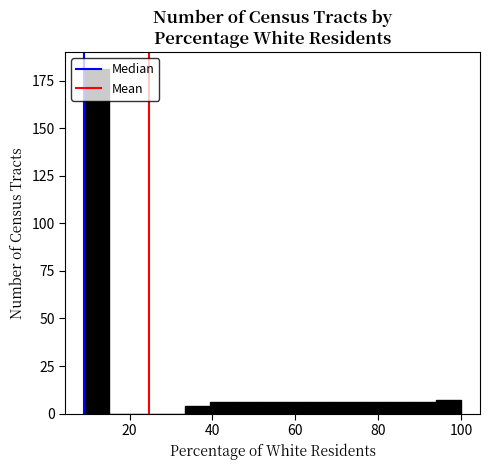

Read against the x-axis, roughly where is the centre of the tallest bar?

12